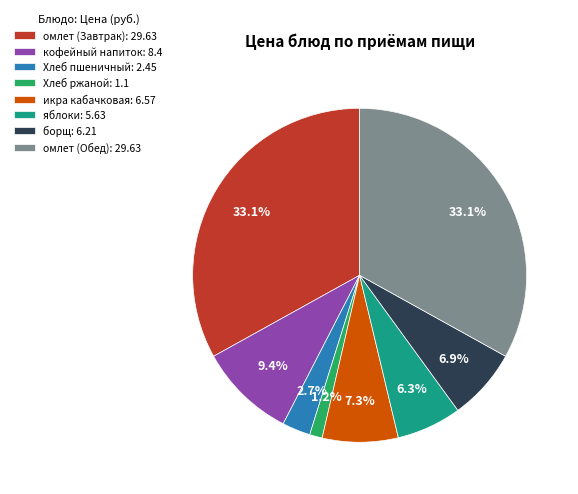

Is the sum of кофейный напиток: 8.4 and омлет (Завтрак): 29.63 greater than half?

No